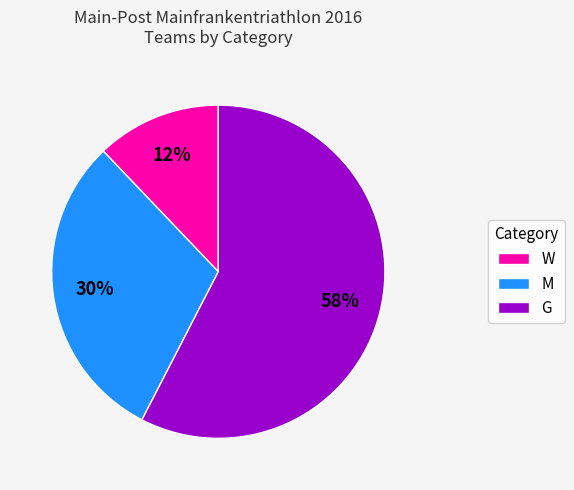

What is the ratio of the value at G to the value at M?

1.9